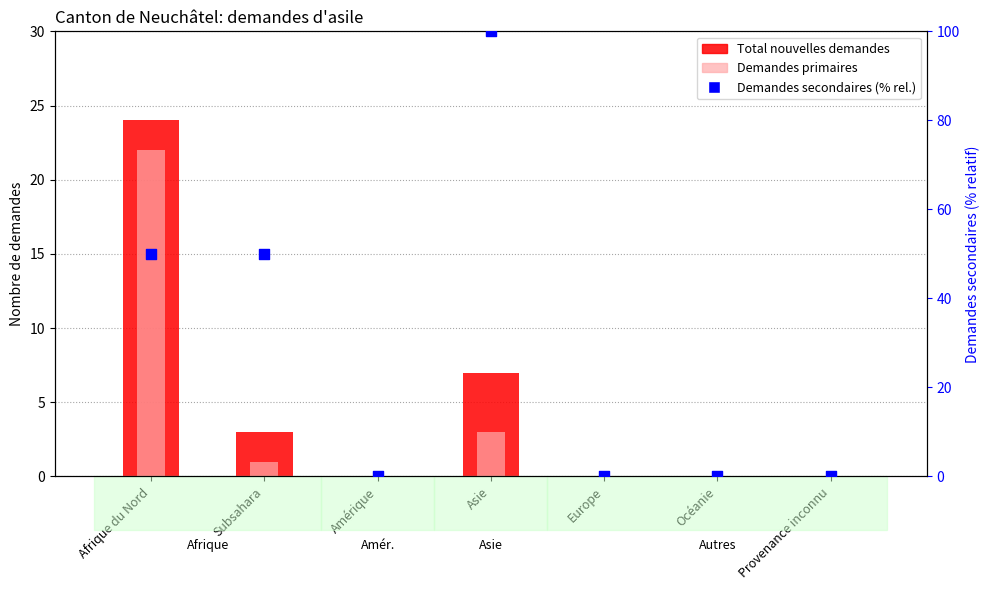

Which series has the widest spread of Y values?

Demandes secondaires (% rel.)